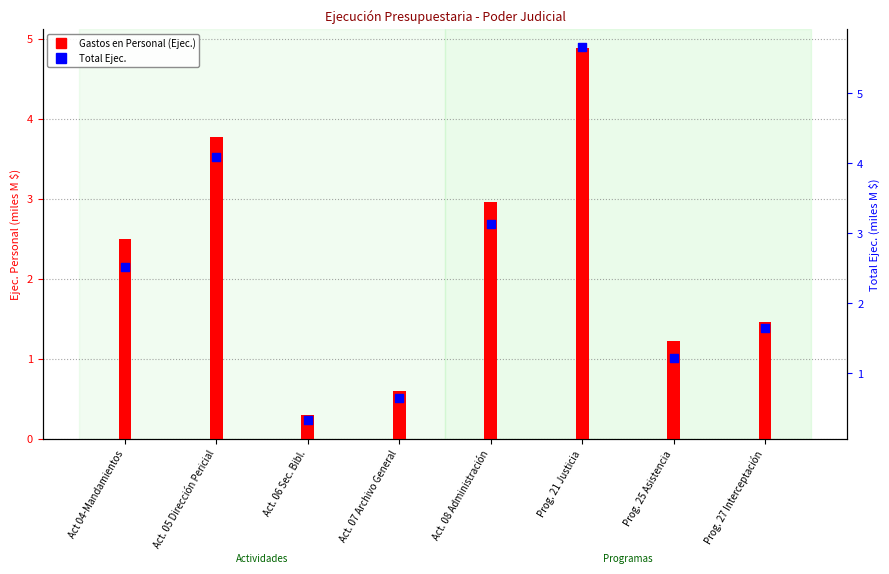

Which series reaches the minimum Y coordinate?

Gastos en Personal (Ejec.)